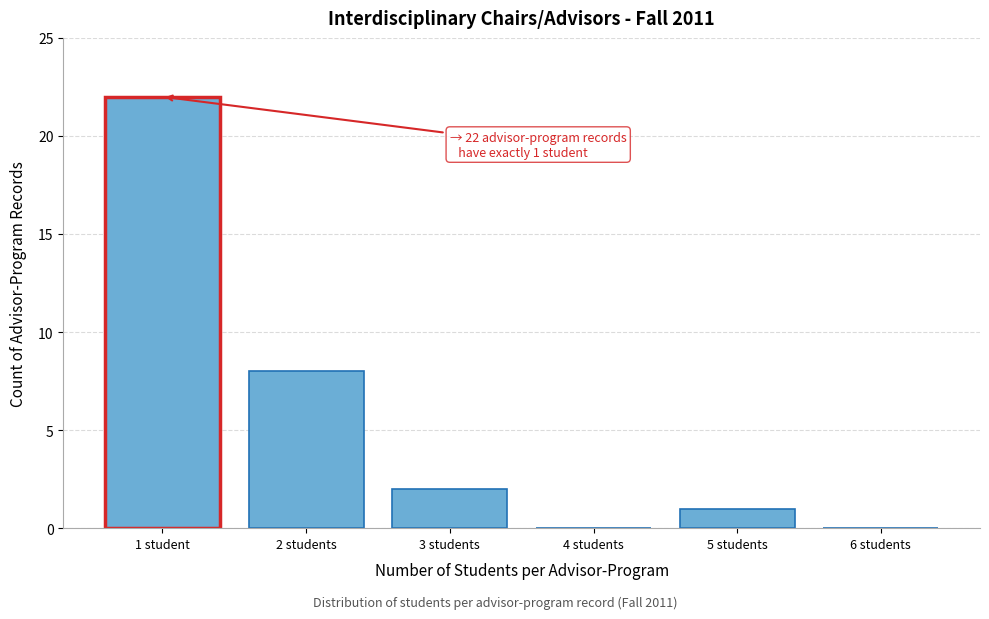

Reading right to left, what are all the values shown in this chart?

6 students=0	5 students=1	4 students=0	3 students=2	2 students=8	1 student=22